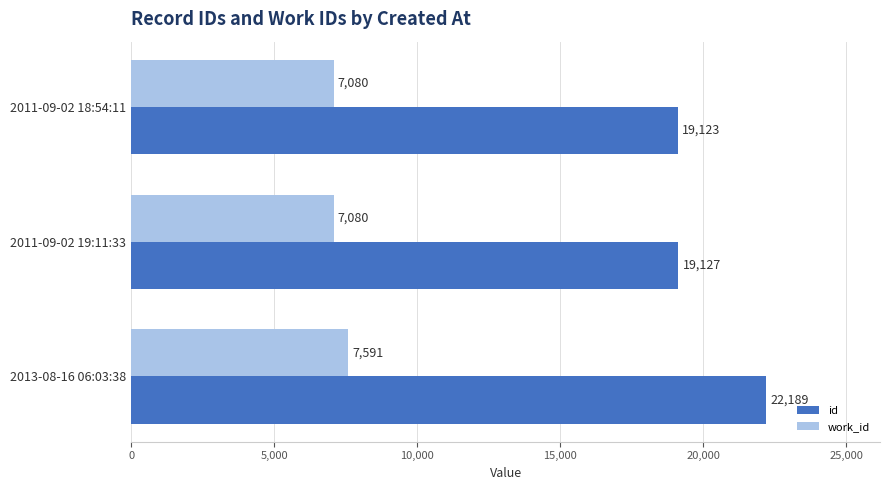

What is the difference between the maximum and minimum values in the id series?

3066